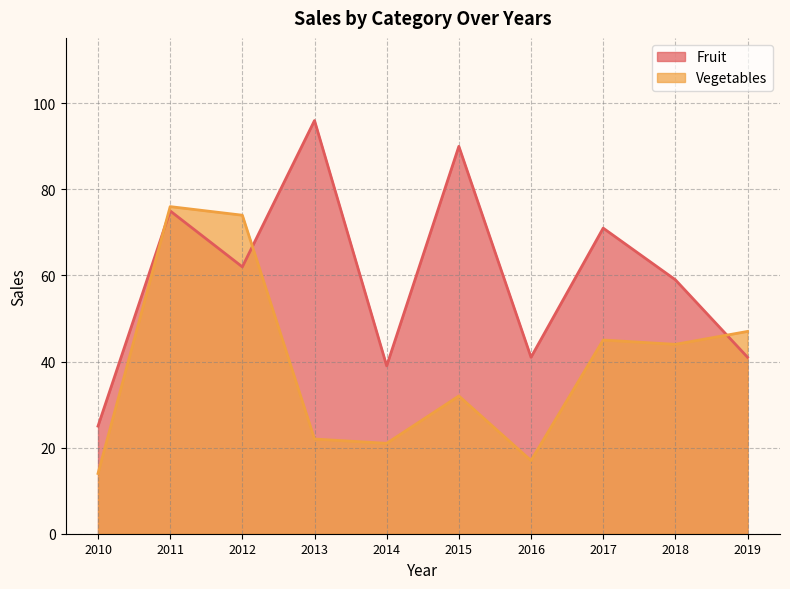

Reading left to right, list all the values displayed in this chart.

Fruit: 25	75	62	96	39	90	41	71	59	41
Vegetables: 14	76	74	22	21	32	17	45	44	47